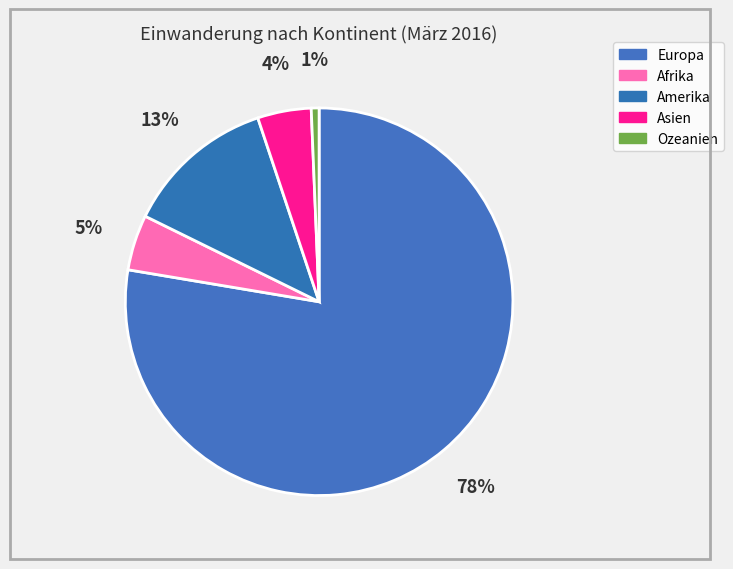

To the nearest percent, what percentage of the pie is Europa?

78%